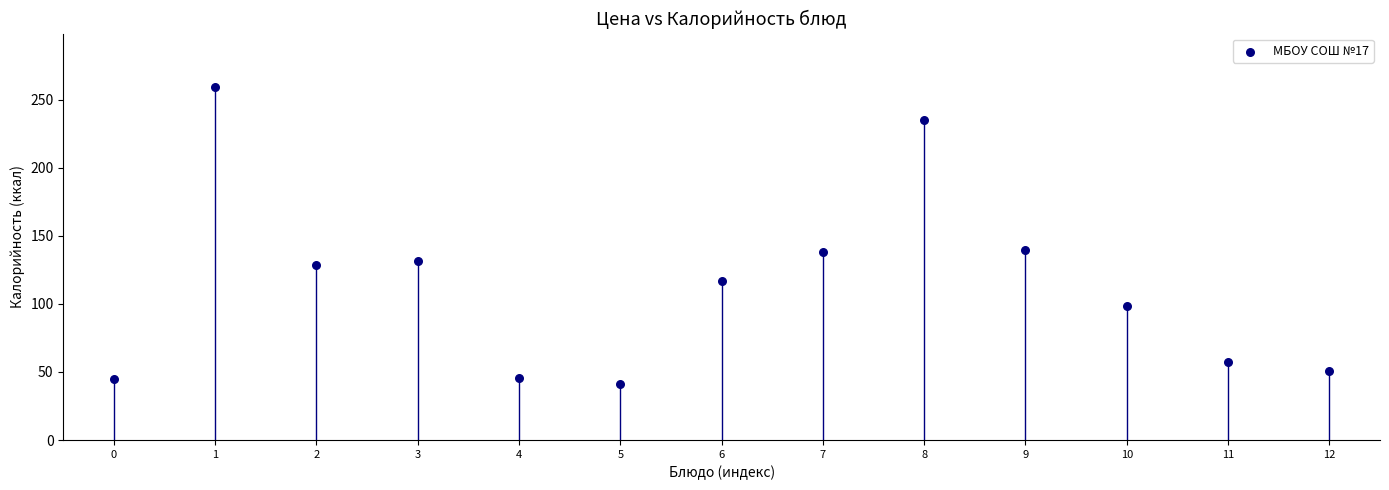

What is the range of Y values (max minus min)?

218.7